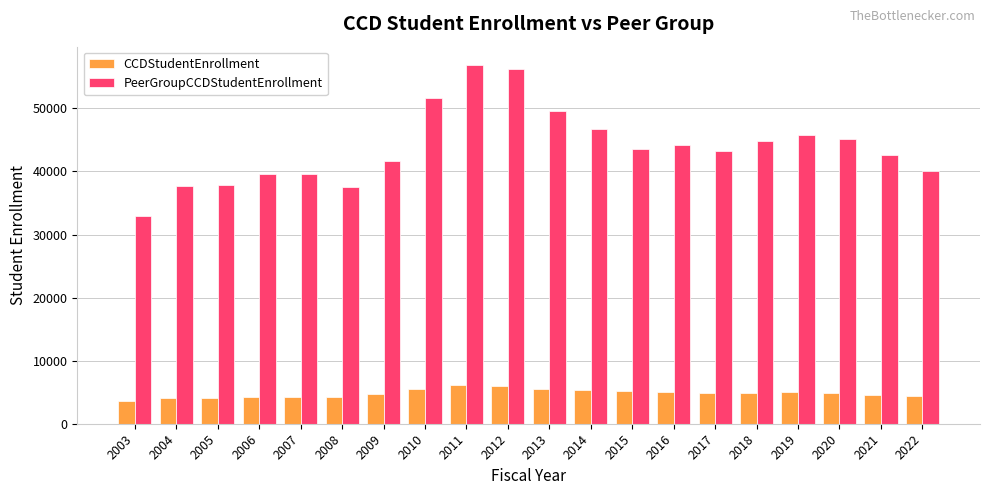

Is it true that PeerGroupCCDStudentEnrollment equals 27003 at 2021?

False